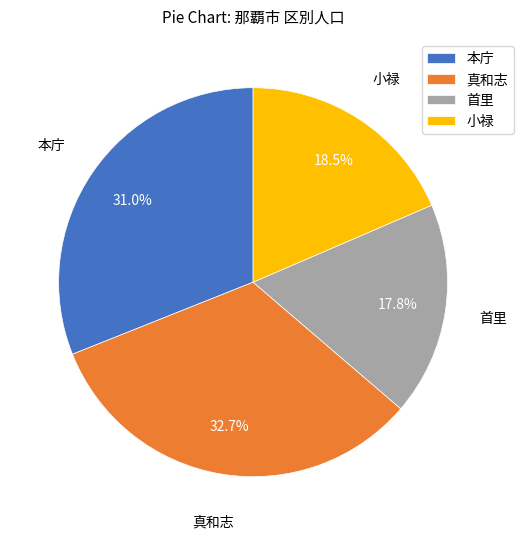

What is the largest slice in the pie chart?

真和志